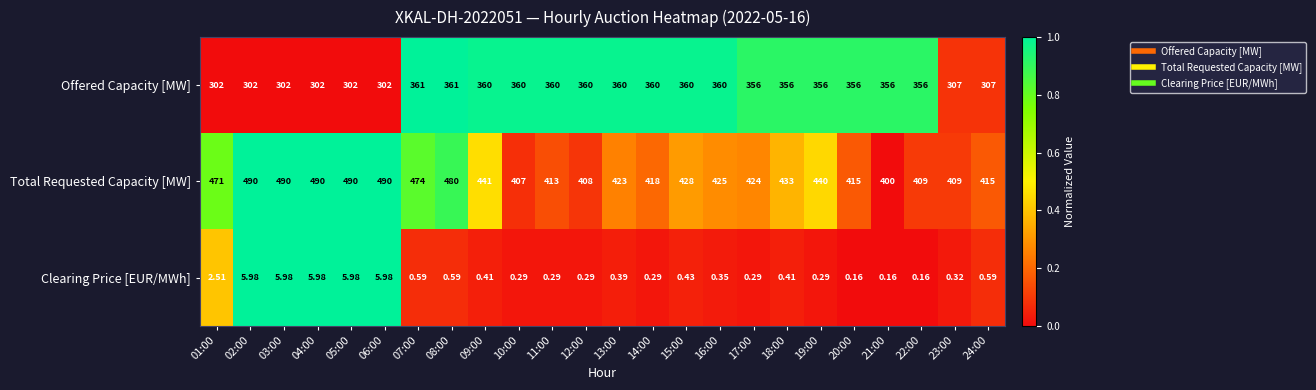

Between 06:00 and 17:00, which series saw the biggest shift?

Total Requested Capacity [MW]